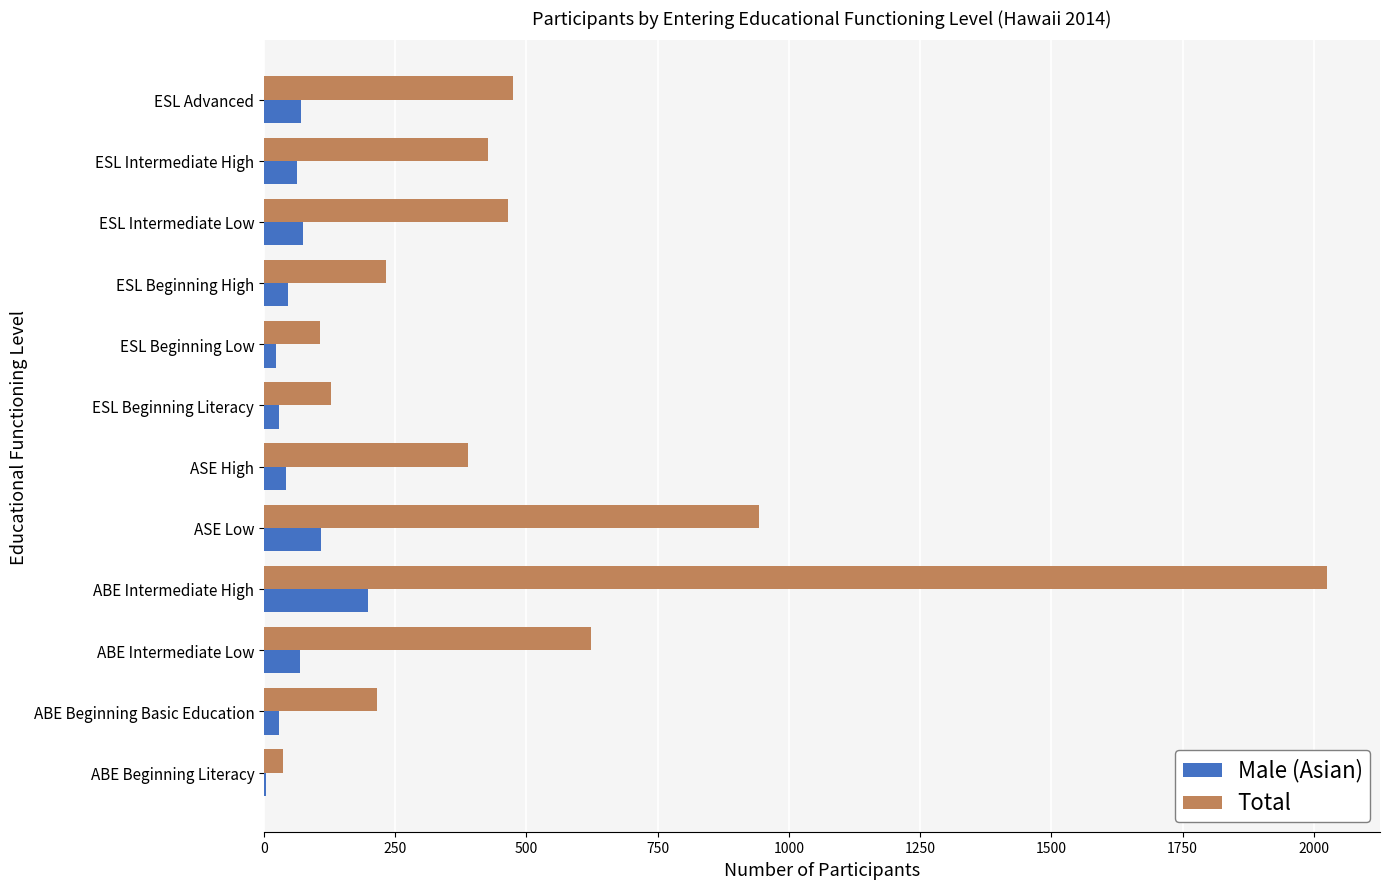

Is the value of Total at ESL Beginning Literacy greater than the value of Male (Asian) at ESL Beginning Literacy?

Yes